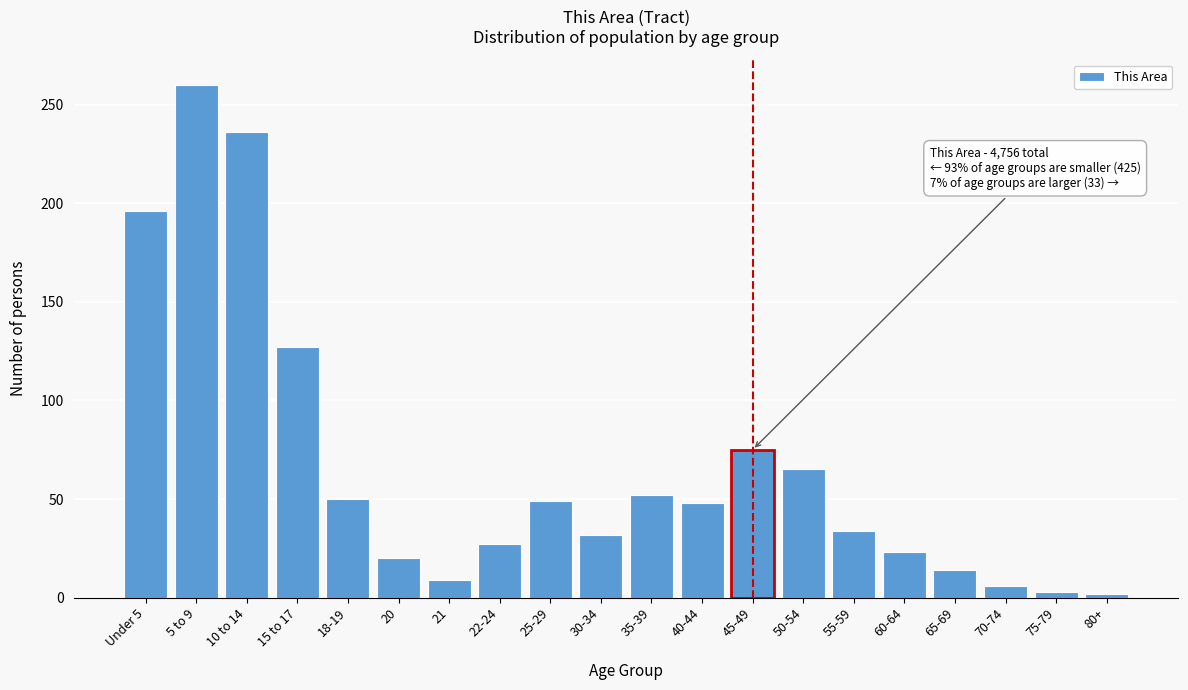

What is the sum of all values?

1328